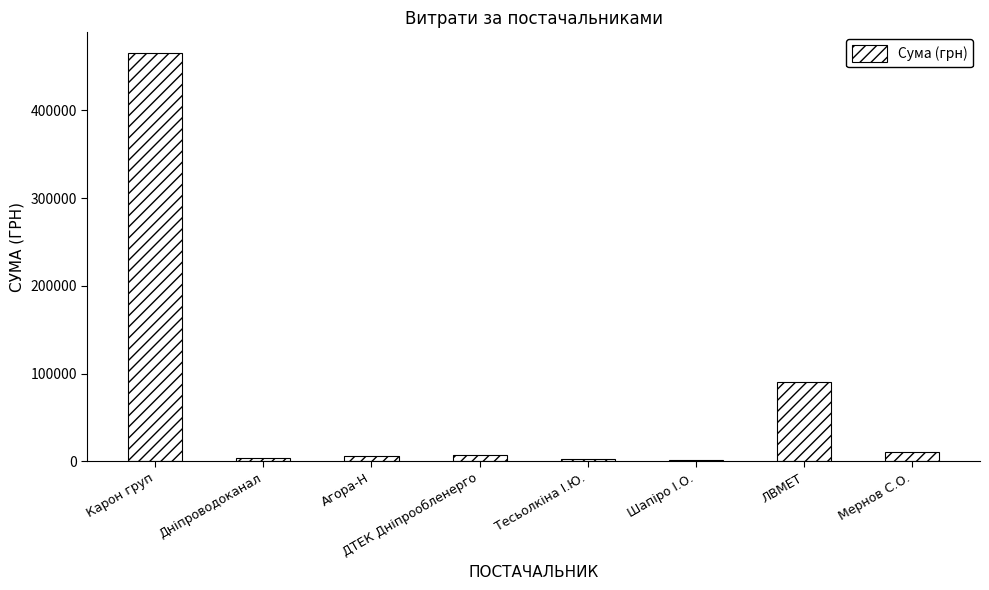

What is the sum of all values?

587132.8